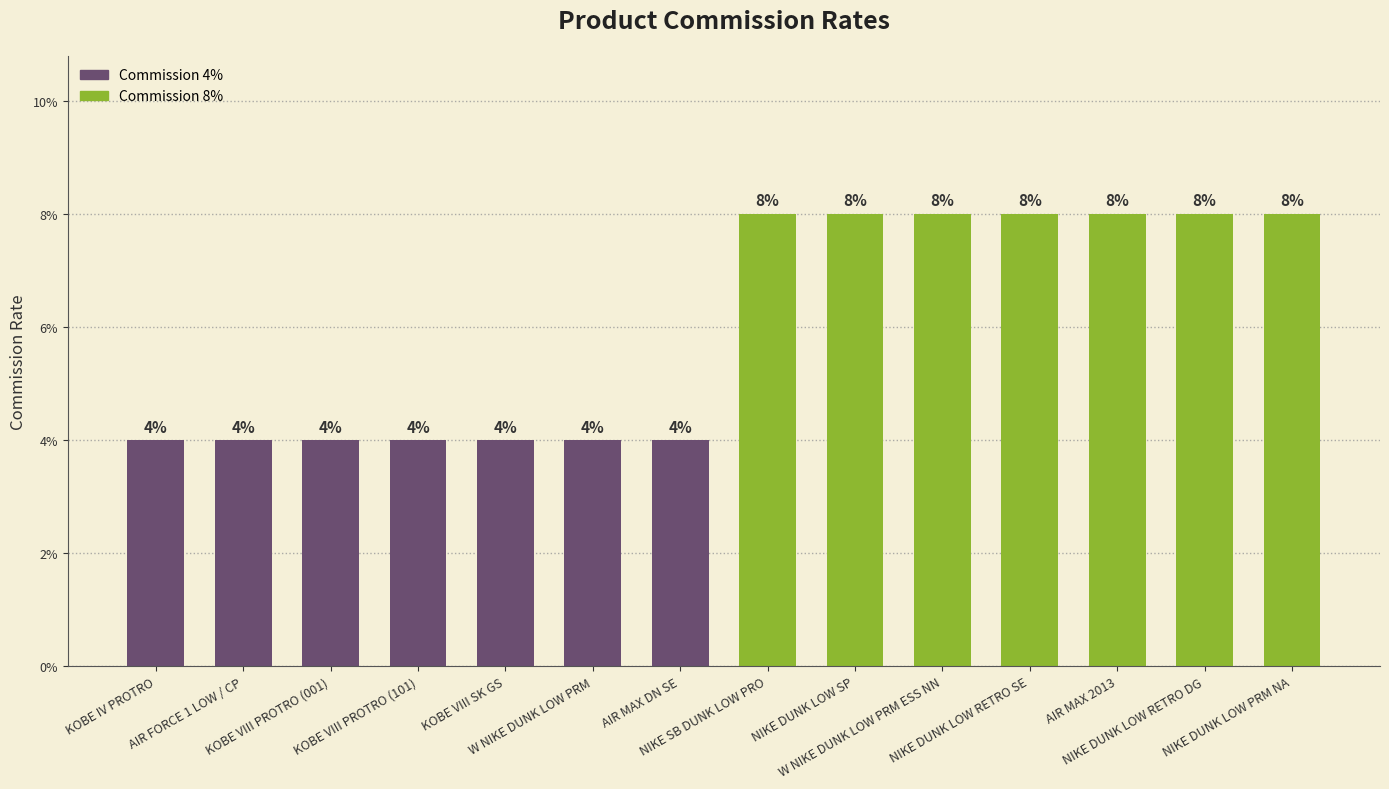

At which category does the chart reach its minimum across all series?

KOBE IV PROTRO